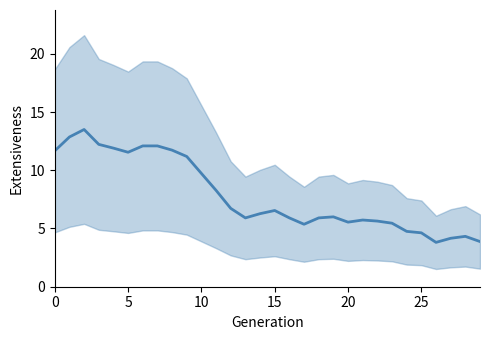

Is this an area chart (filled region under the line)?

No